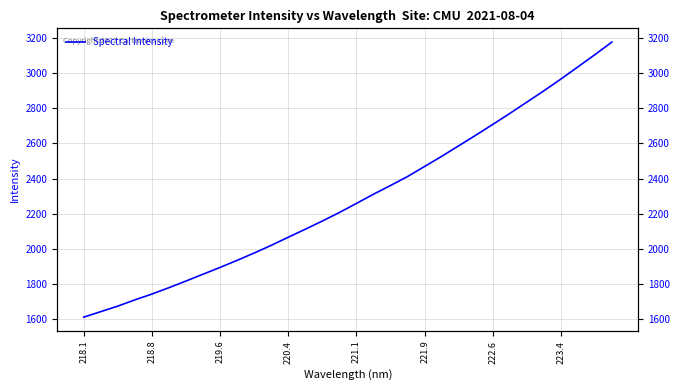

How many lines are shown in the chart?

1